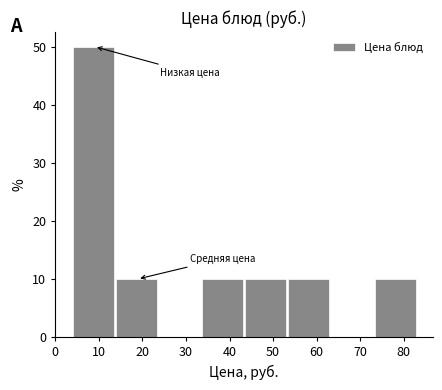

How tall is the bar that spans 44 to 53 on the x-axis? Neither the bar edges nor the heights are printed on the chart, so give them approximately, as read against the axes.

10